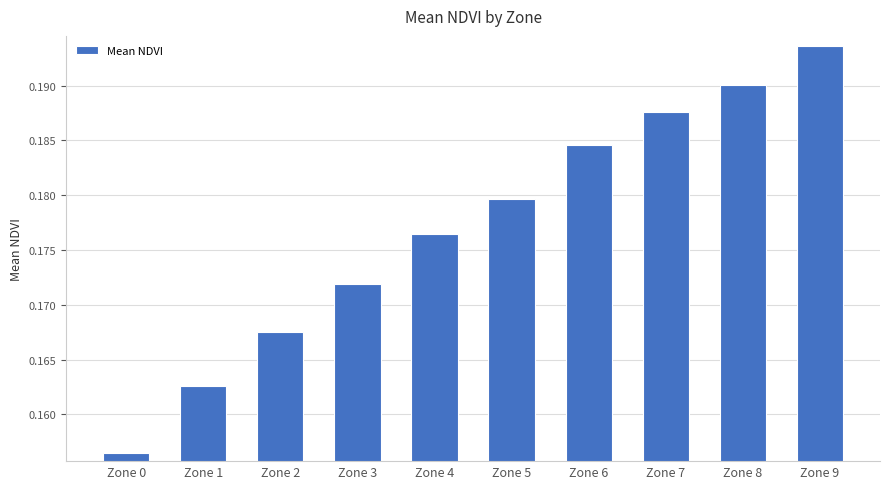

At which category does the chart reach its peak across all series?

Zone 9